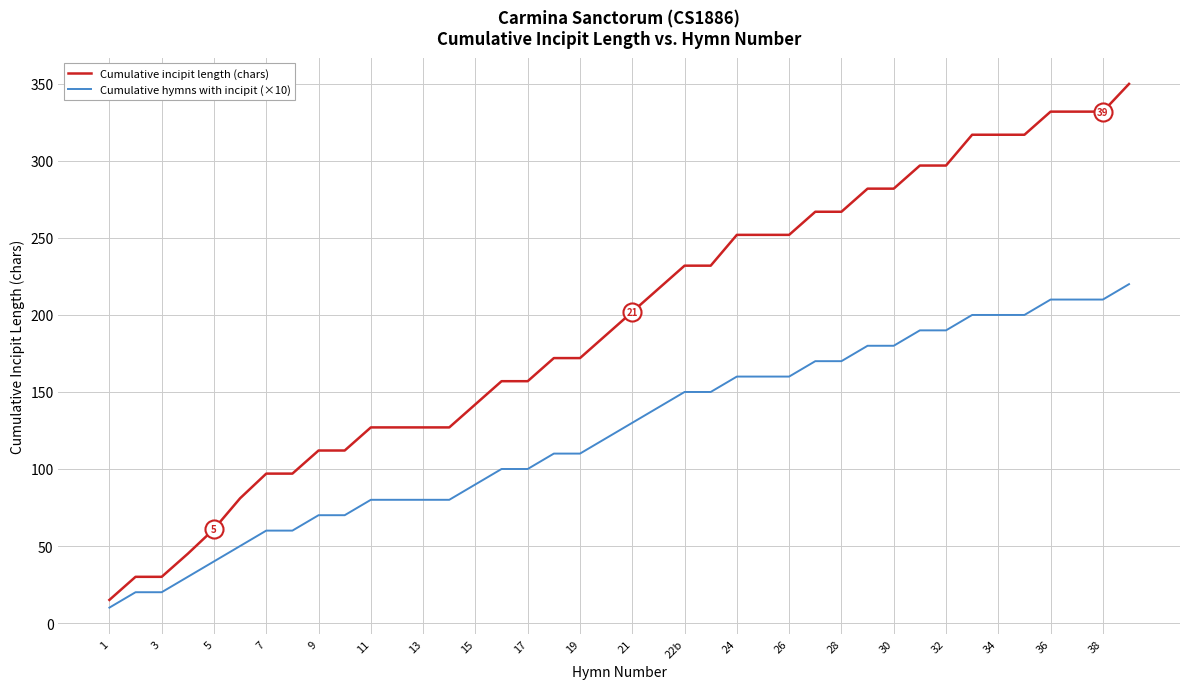

Reading right to left, list all the values displayed in this chart.

Cumulative incipit length (chars): 350	332	332	332	317	317	317	297	297	282	282	267	267	252	252	252	232	232	217	202	187	172	172	157	157	142	127	127	127	127	112	112	97	97	81	61	45	30	30	15
Cumulative hymns with incipit (×10): 220	210	210	210	200	200	200	190	190	180	180	170	170	160	160	160	150	150	140	130	120	110	110	100	100	90	80	80	80	80	70	70	60	60	50	40	30	20	20	10